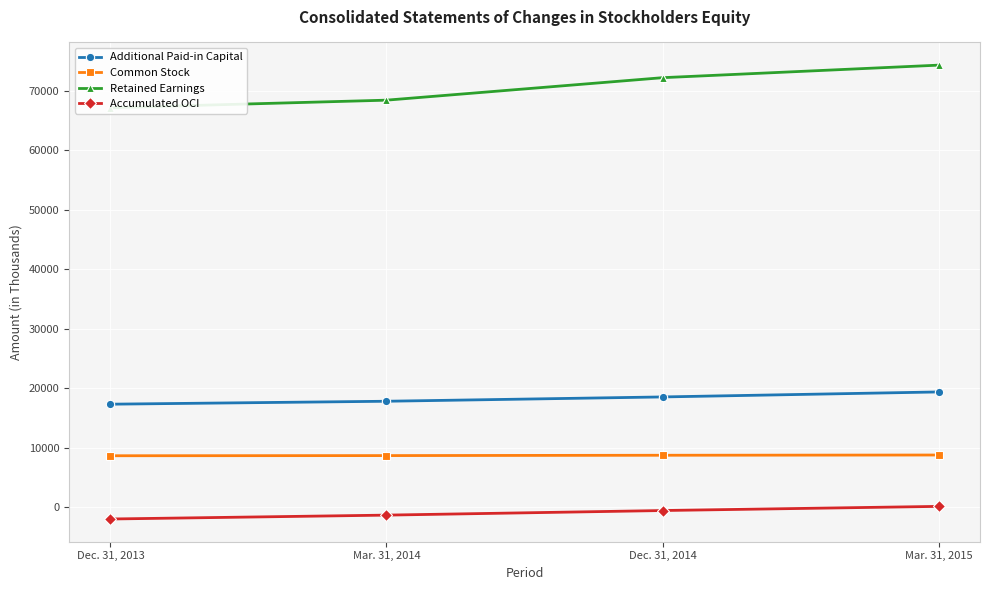

True or false: Accumulated OCI and Common Stock cross at least once.

False